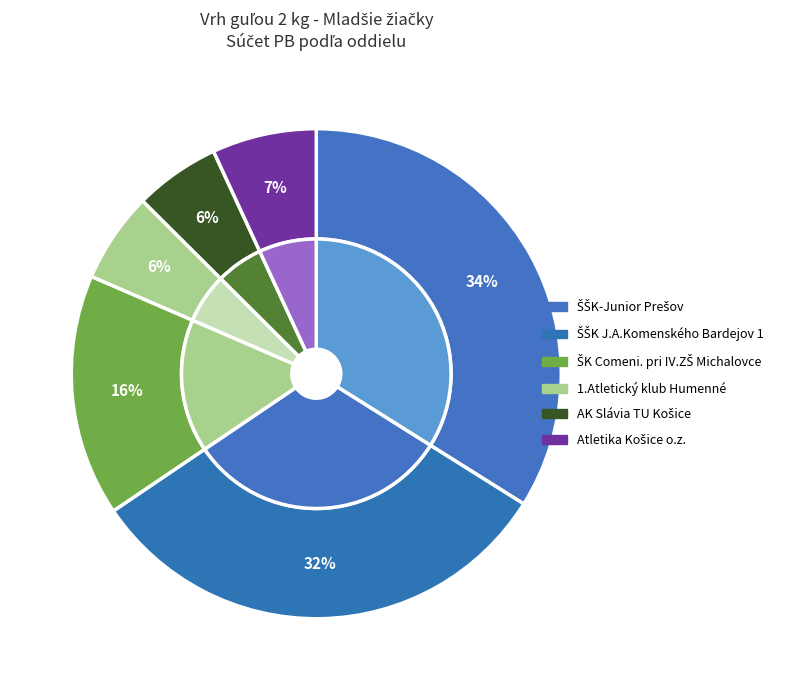

What is the largest slice in the pie chart?

ŠŠK-Junior Prešov